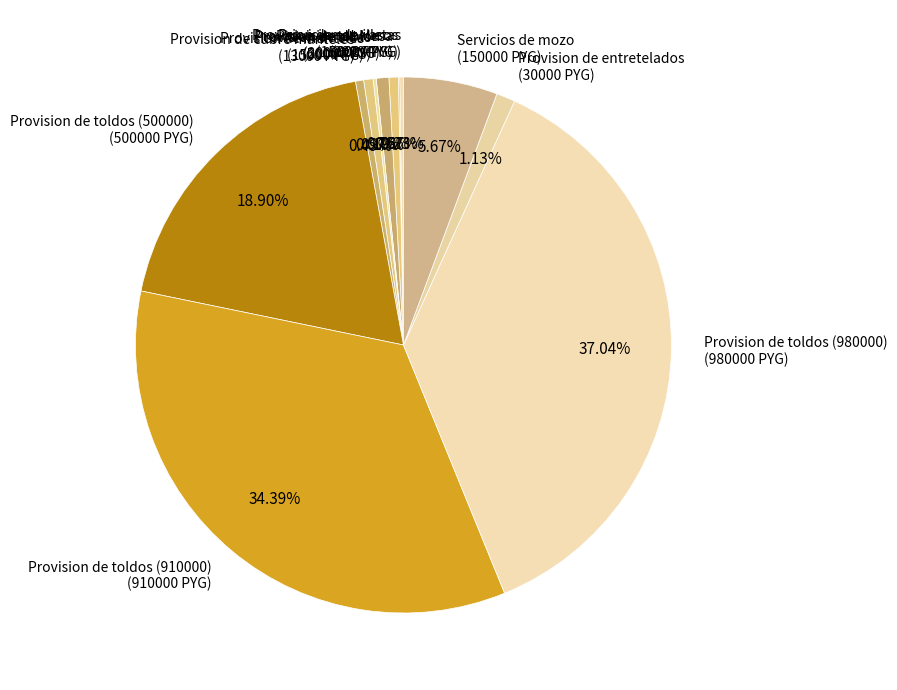

Is there a majority slice in this chart?

No